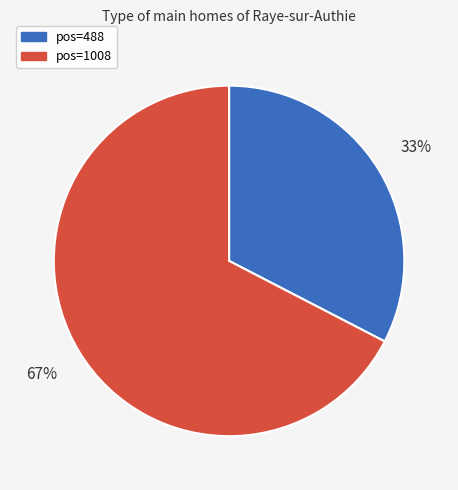

To the nearest percent, what is the average slice percentage?

50%